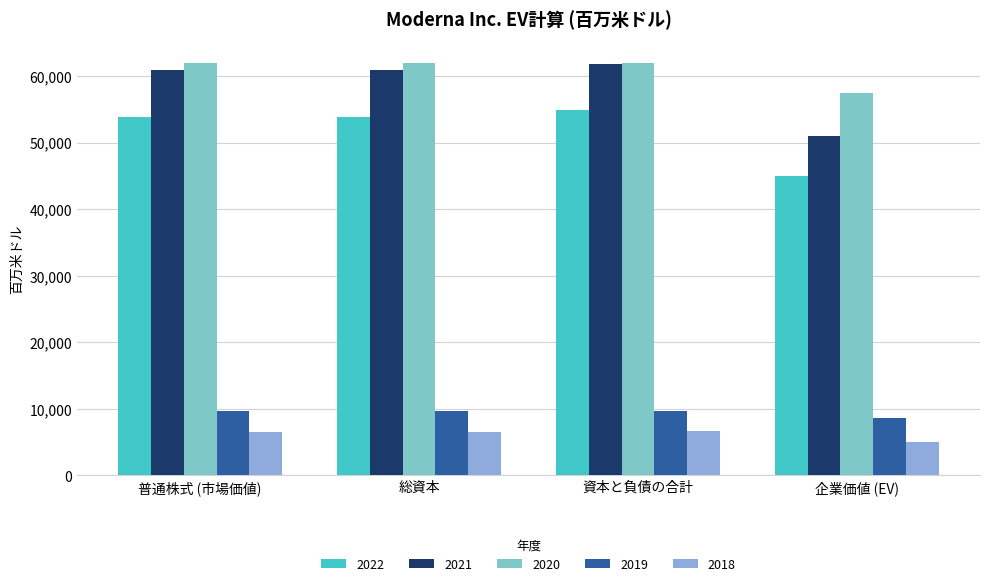

The 2018 series shows 5092 at 企業価値 (EV). True or false?

True